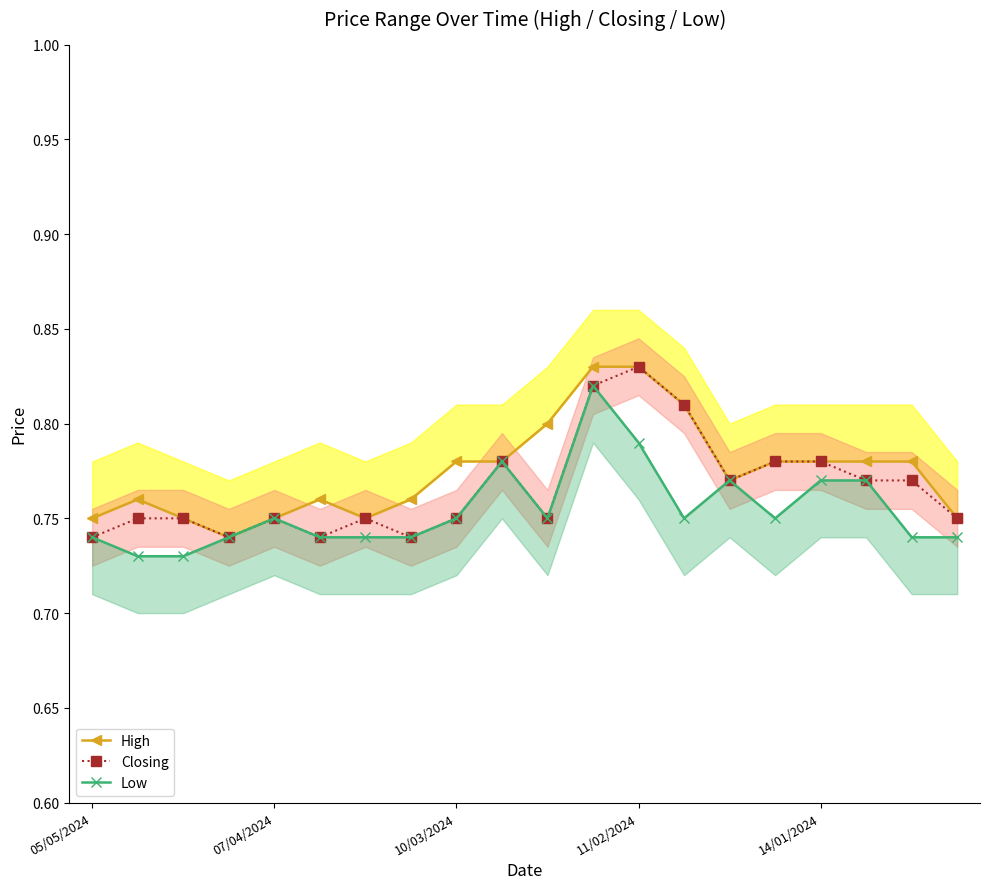

The Closing series shows 1.2 at 10/03/2024. True or false?

False